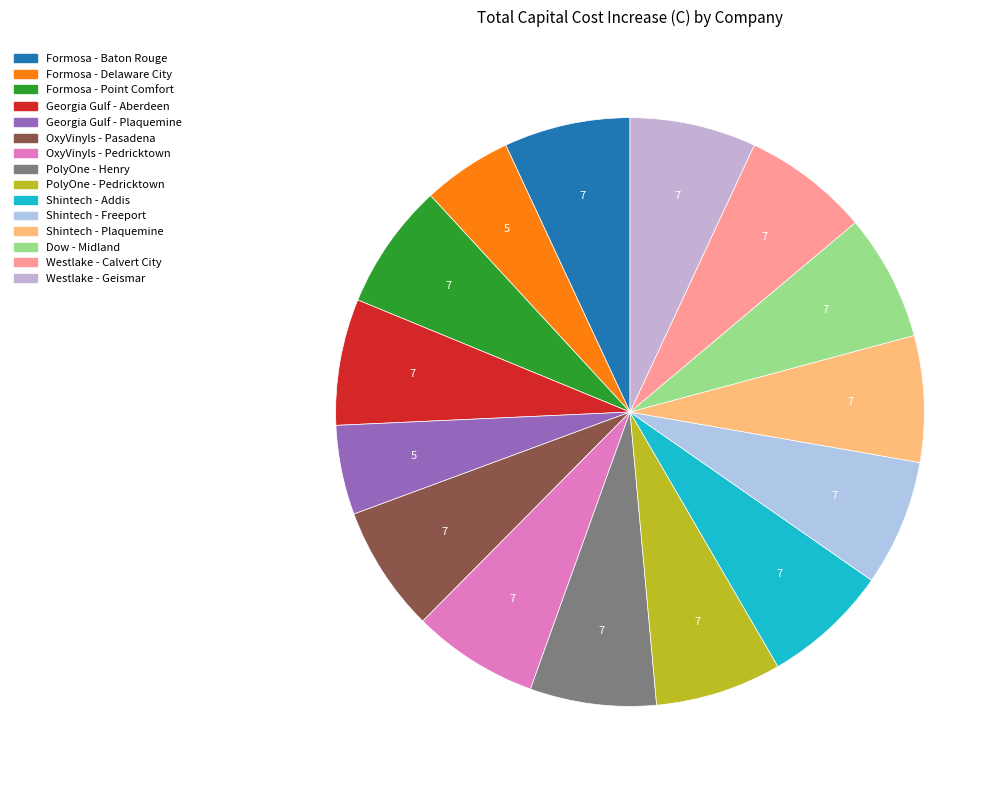

Is there a majority slice in this chart?

No